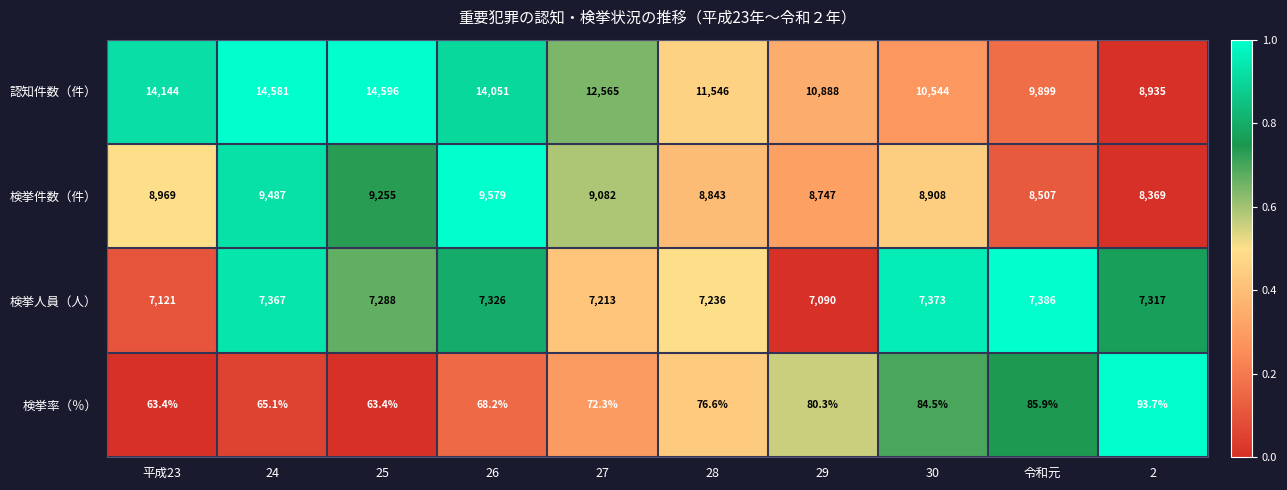

Which series has the largest total across all categories?

認知件数（件）